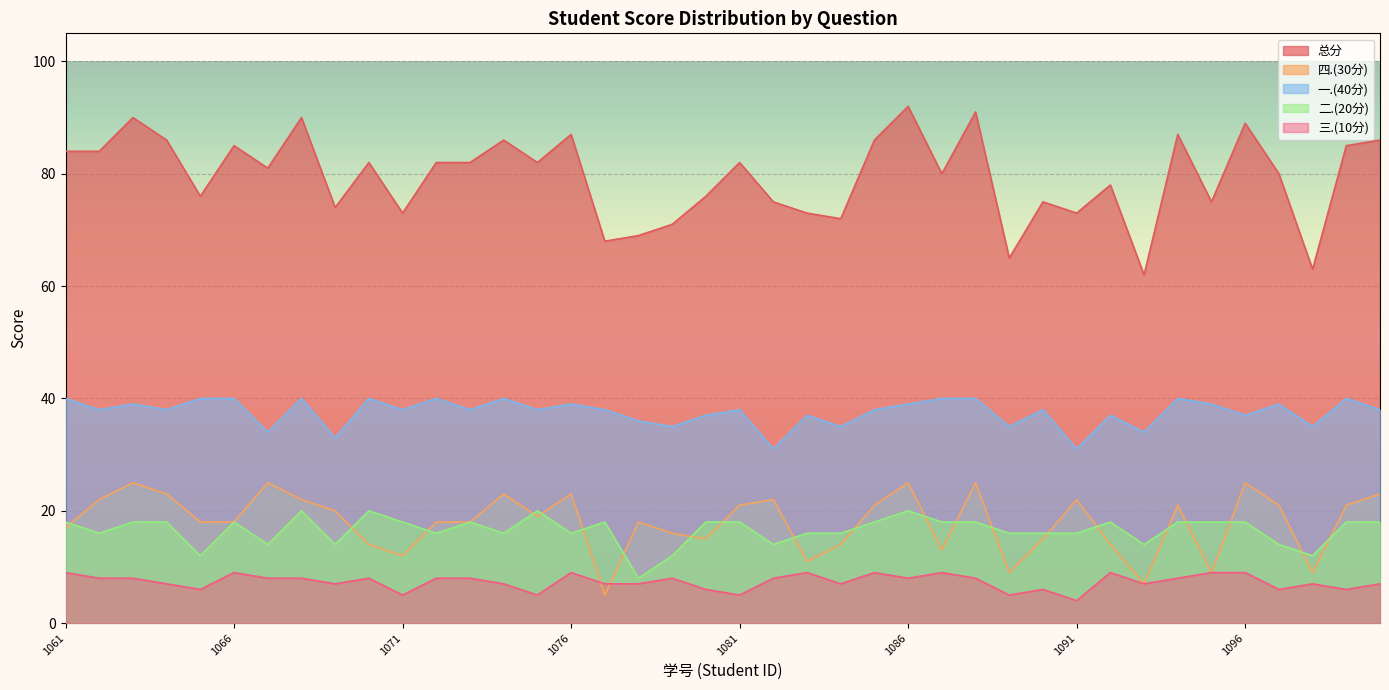

At how many categories does at least one series exceed 10?

40